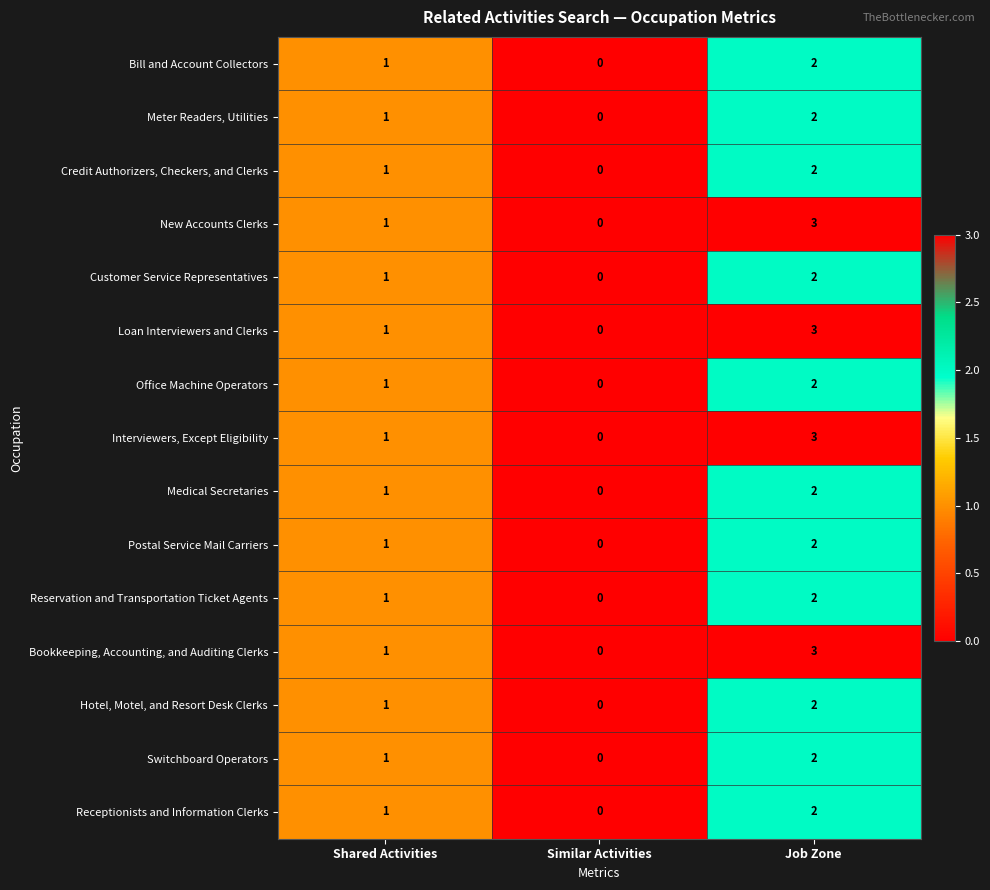

At which label is Hotel, Motel, and Resort Desk Clerks closest to 1?

Shared Activities